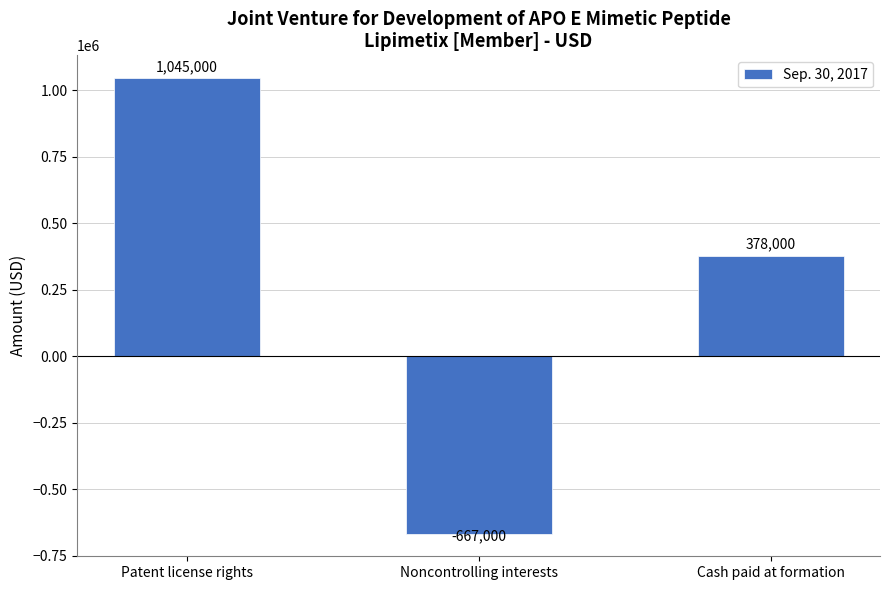

Read the value at Noncontrolling interests, to the nearest 10.

-667000